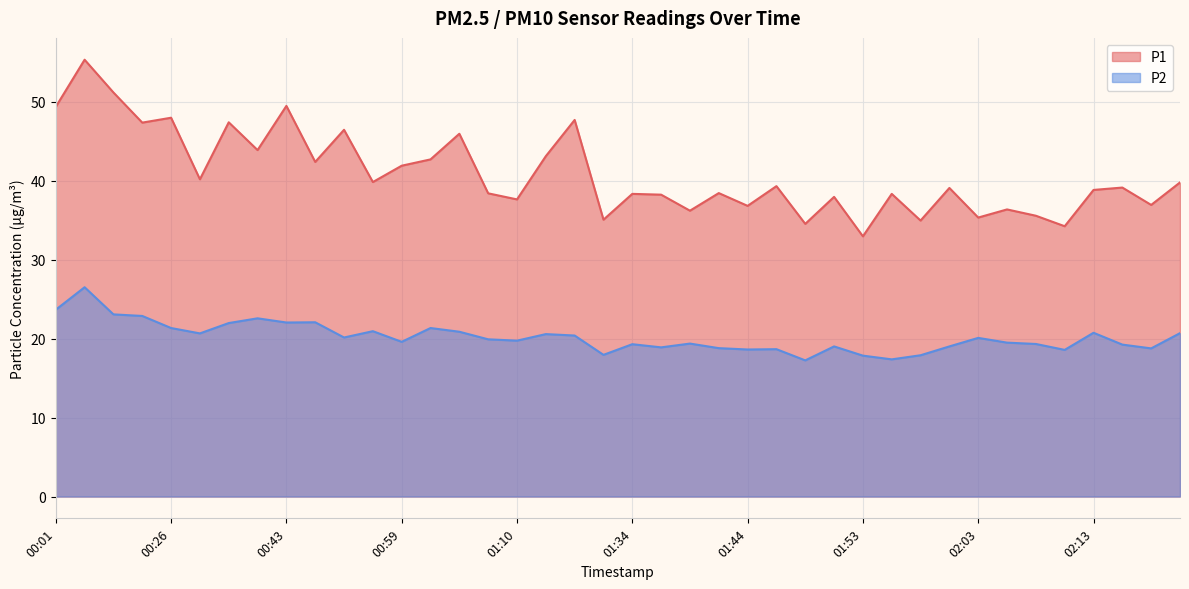

The value of P2 at 01:29 is 20.4. True or false?

True